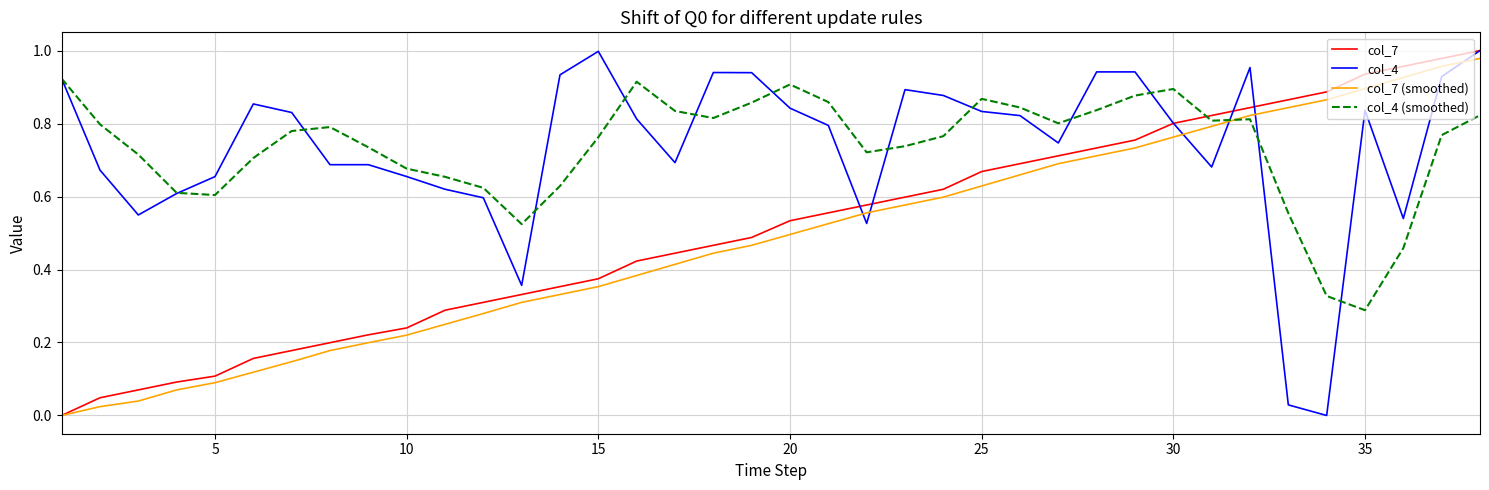

Reading right to left, extract all data points from this chart.

col_7: 1.0	1.0	1.0	0.9	0.9	0.9	0.8	0.8	0.8	0.8	0.7	0.7	0.7	0.7	0.6	0.6	0.6	0.6	0.5	0.5	0.5	0.4	0.4	0.4	0.4	0.3	0.3	0.3	0.2	0.2	0.2	0.2	0.2	0.1	0.1	0.1	0.0	0.0
col_4: 1.0	0.9	0.5	0.8	0.0	0.0	1.0	0.7	0.8	0.9	0.9	0.7	0.8	0.8	0.9	0.9	0.5	0.8	0.8	0.9	0.9	0.7	0.8	1.0	0.9	0.4	0.6	0.6	0.7	0.7	0.7	0.8	0.9	0.7	0.6	0.5	0.7	0.9
col_7 (smoothed): 1.0	1.0	0.9	0.9	0.9	0.8	0.8	0.8	0.8	0.7	0.7	0.7	0.7	0.6	0.6	0.6	0.6	0.5	0.5	0.5	0.4	0.4	0.4	0.4	0.3	0.3	0.3	0.2	0.2	0.2	0.2	0.1	0.1	0.1	0.1	0.0	0.0	0.0
col_4 (smoothed): 0.8	0.8	0.5	0.3	0.3	0.6	0.8	0.8	0.9	0.9	0.8	0.8	0.8	0.9	0.8	0.7	0.7	0.9	0.9	0.9	0.8	0.8	0.9	0.8	0.6	0.5	0.6	0.7	0.7	0.7	0.8	0.8	0.7	0.6	0.6	0.7	0.8	0.9